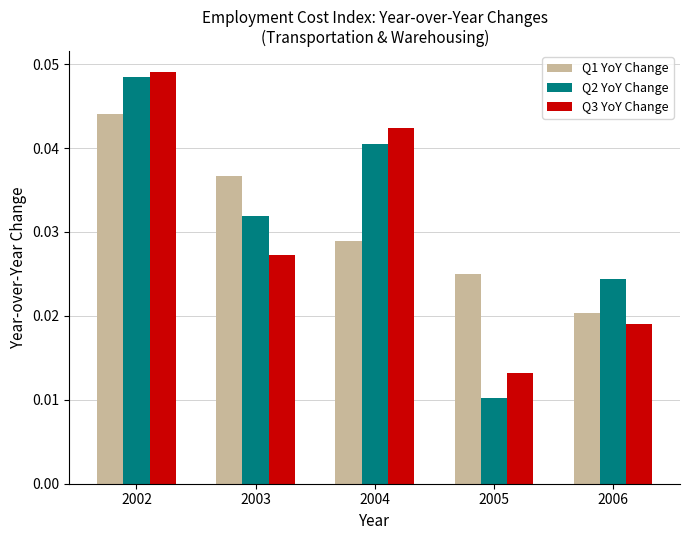

At how many categories does at least one series exceed 0?

5